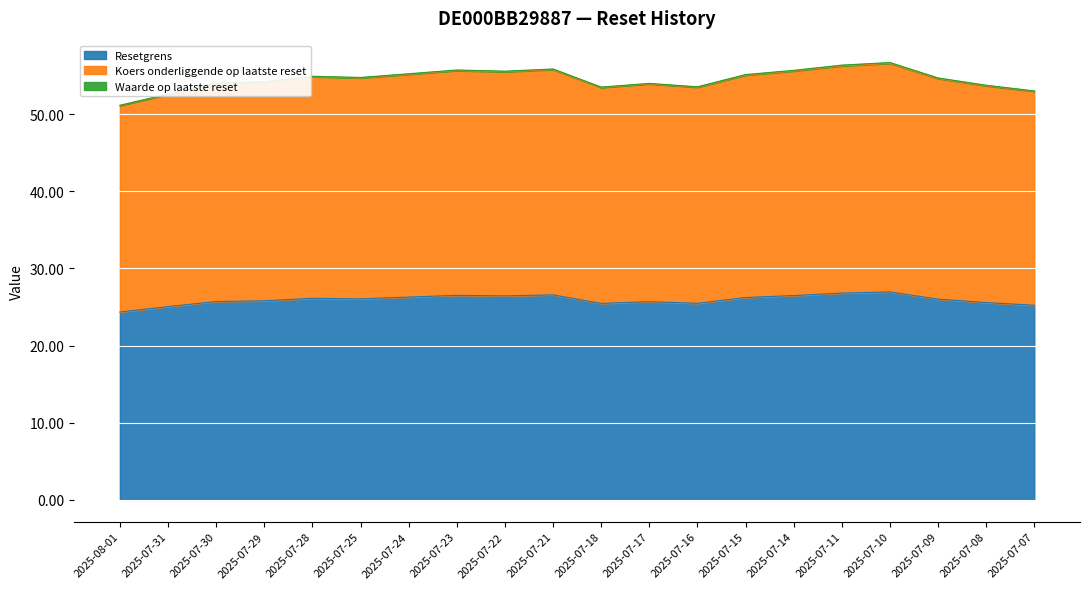

How many data points does each series have?

20